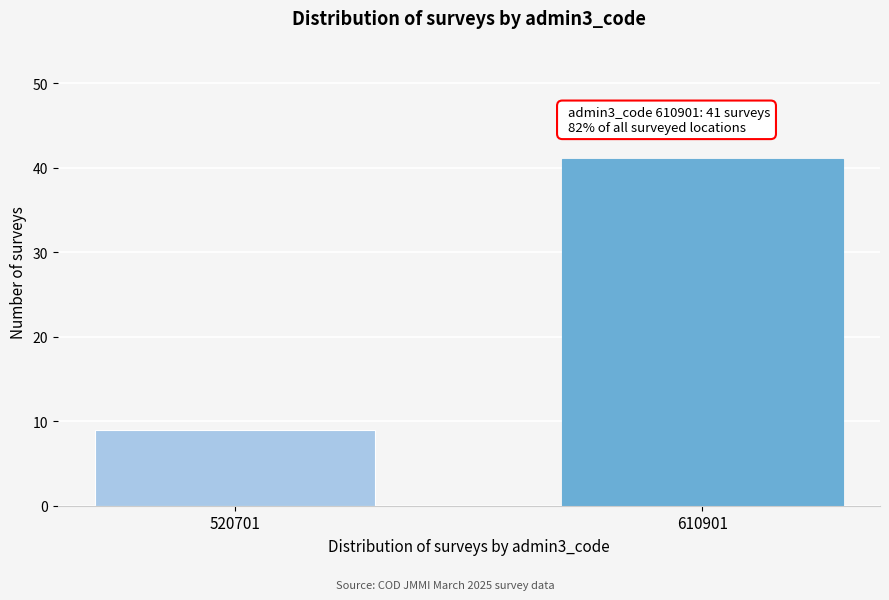

Reading left to right, extract all data points from this chart.

520701=9	610901=41